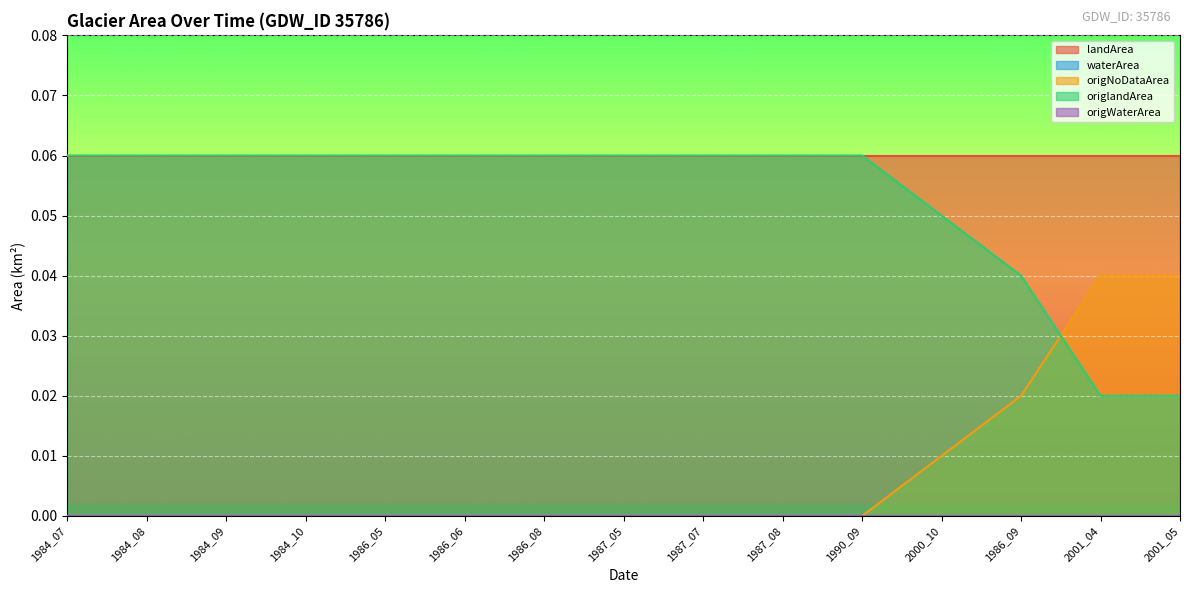

What is the sum of all landArea values?

0.9